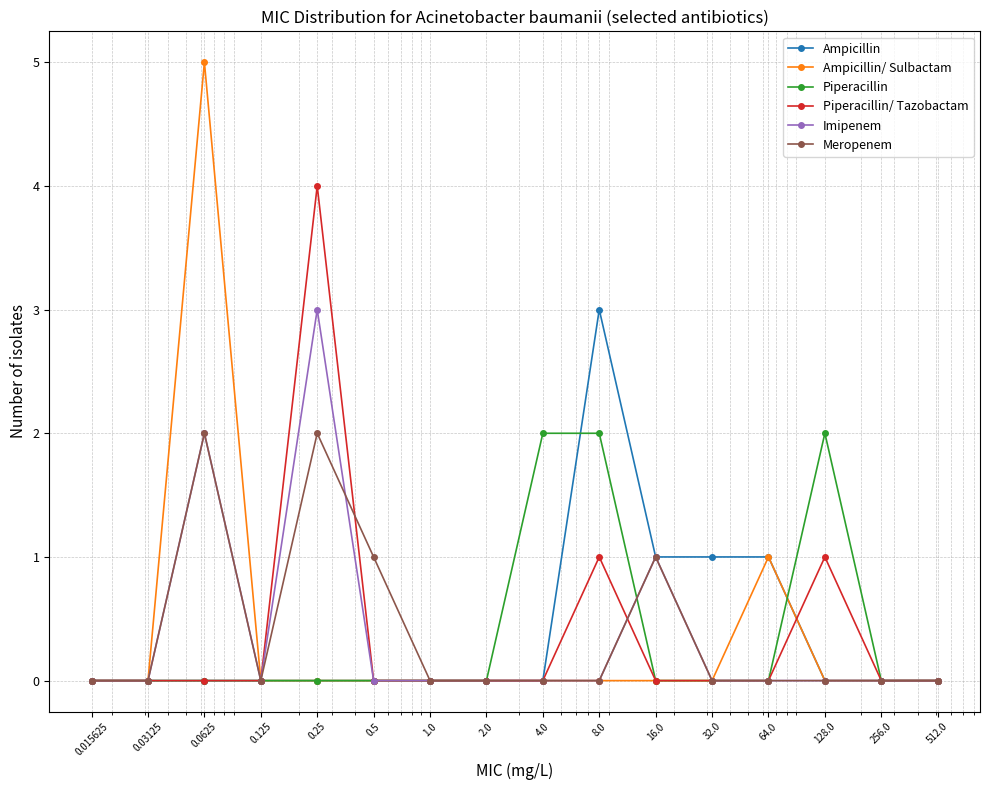

What are all the series names shown in the legend?

Ampicillin, Ampicillin/ Sulbactam, Piperacillin, Piperacillin/ Tazobactam, Imipenem, Meropenem